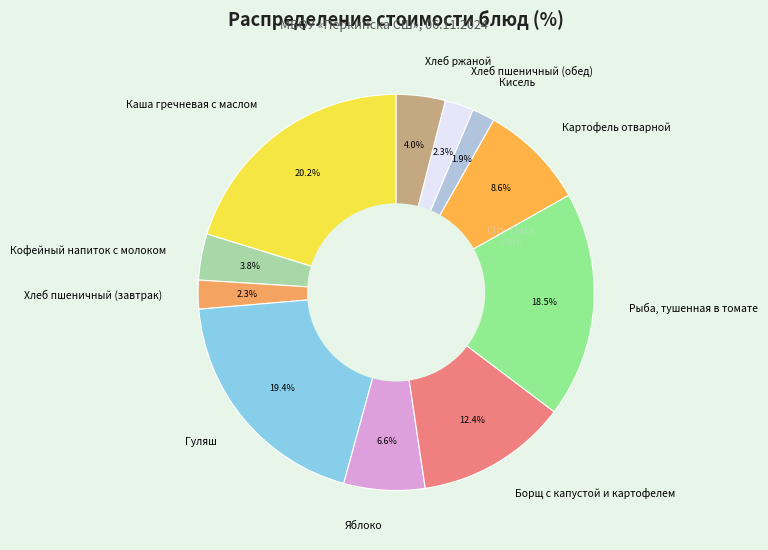

Count the number of slices in the pie.

11